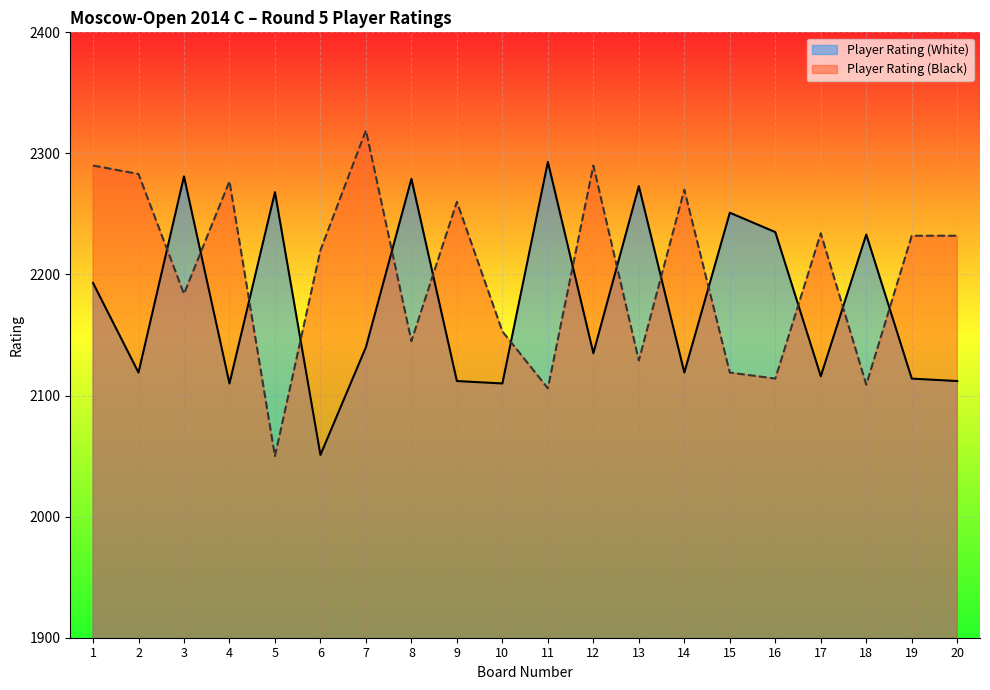

How many data points in Player Rating (Black) are above 2232?

8